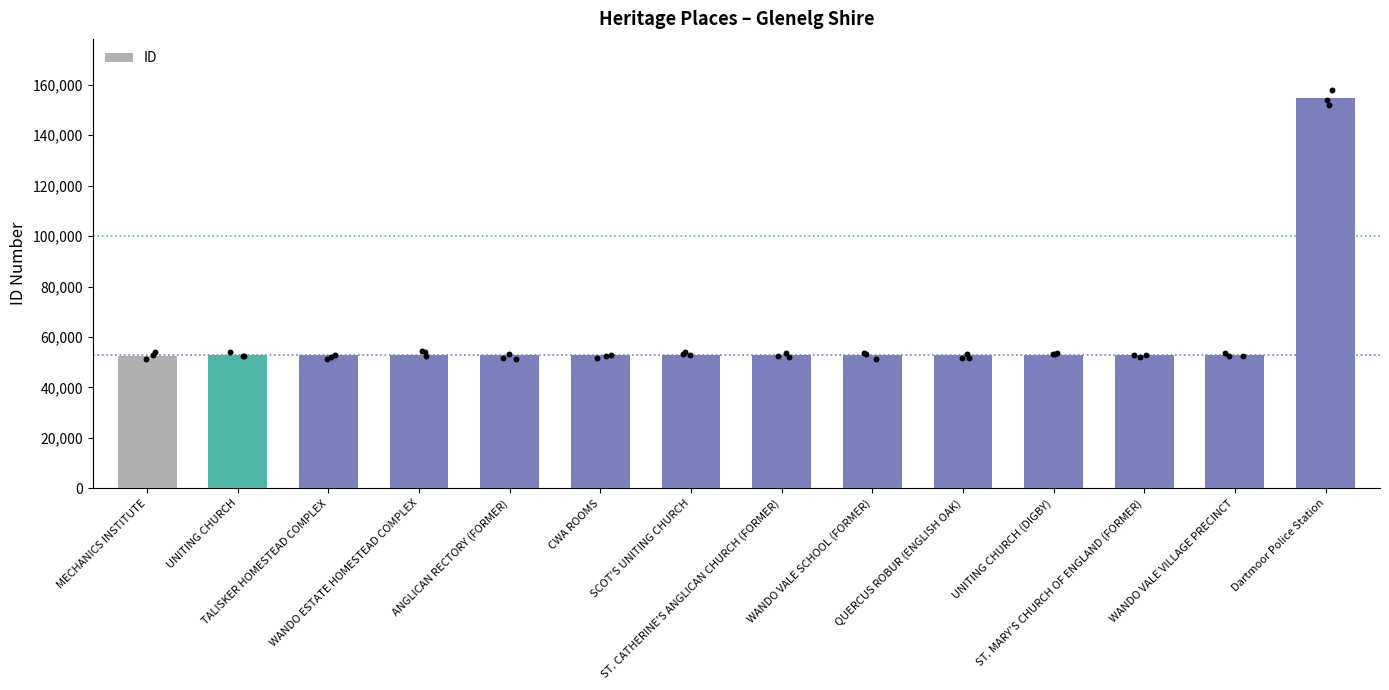

Approximately how many times larger is the value at ST. MARY'S CHURCH OF ENGLAND (FORMER) compared to WANDO VALE VILLAGE PRECINCT?

1.0